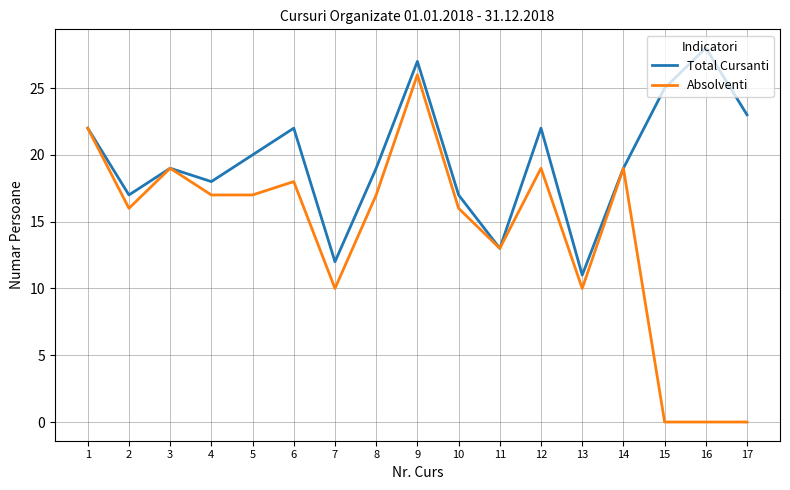

How many lines are shown in the chart?

2